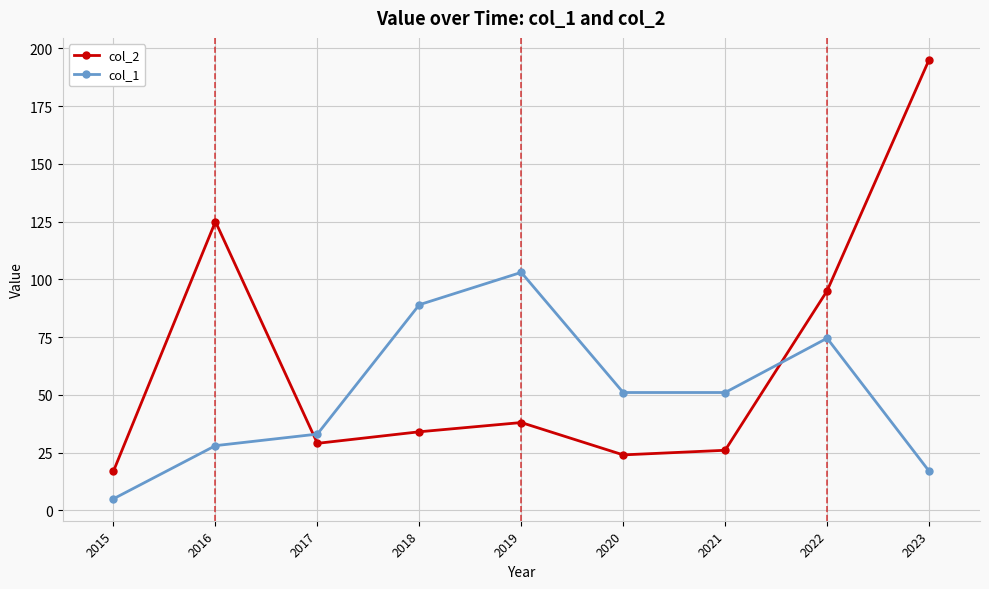

What is the difference between the col_1 values at 2023 and 2018?

72.0